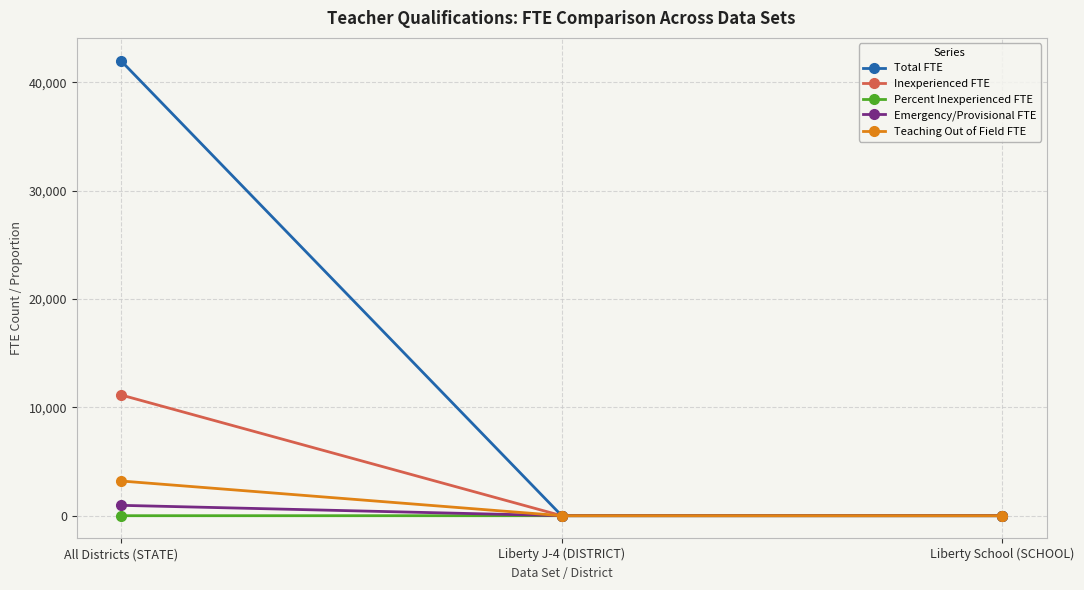

How many lines are shown in the chart?

5